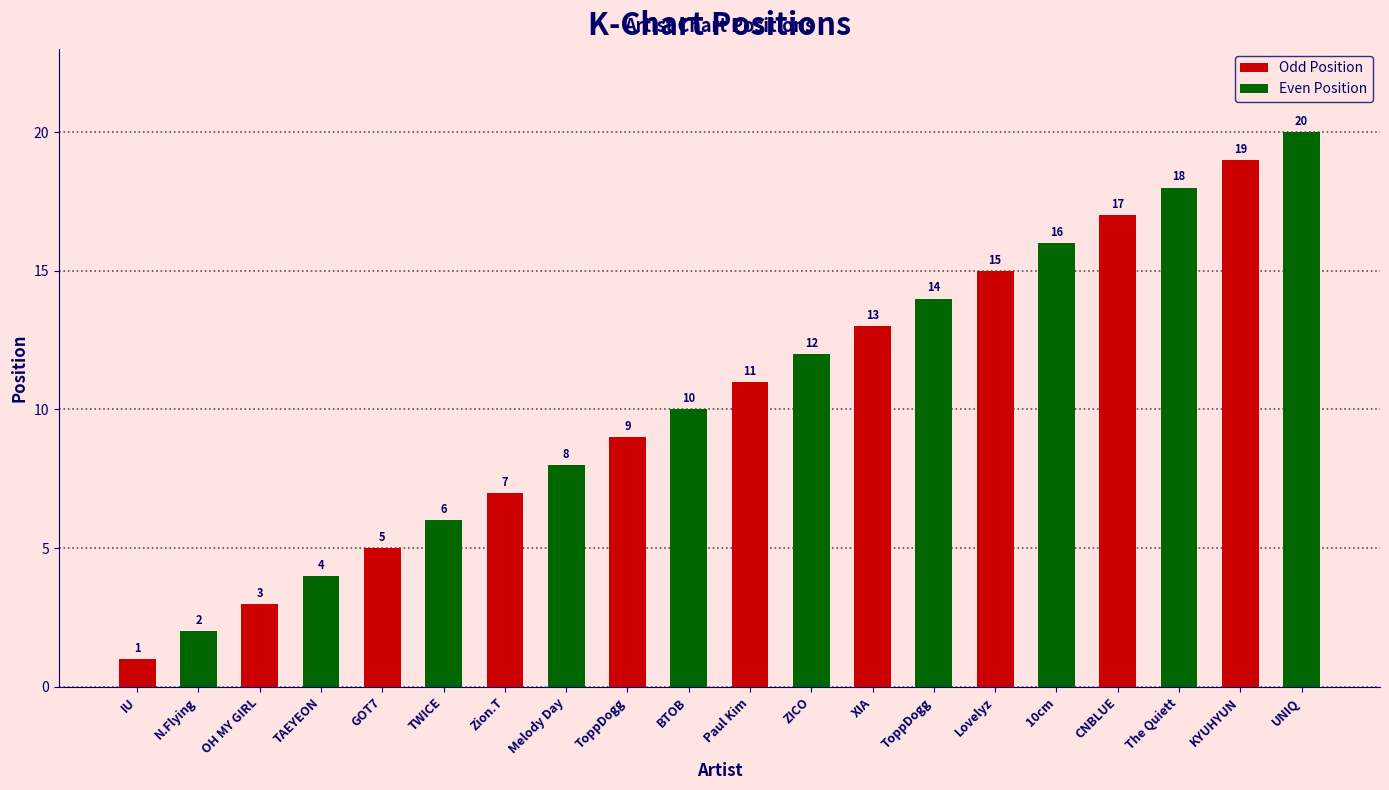

List the labels in order of value, largest first.

UNIQ, KYUHYUN, The Quiett, CNBLUE, 10cm, Lovelyz, ToppDogg, XIA, ZICO, Paul Kim, BTOB, ToppDogg, Melody Day, Zion.T, TWICE, GOT7, TAEYEON, OH MY GIRL, N.Flying, IU